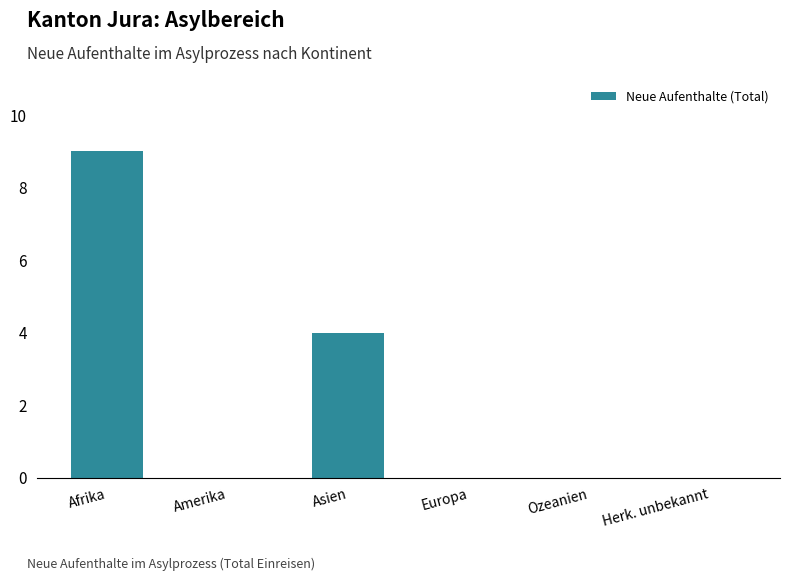

Count the number of data series in this chart.

1